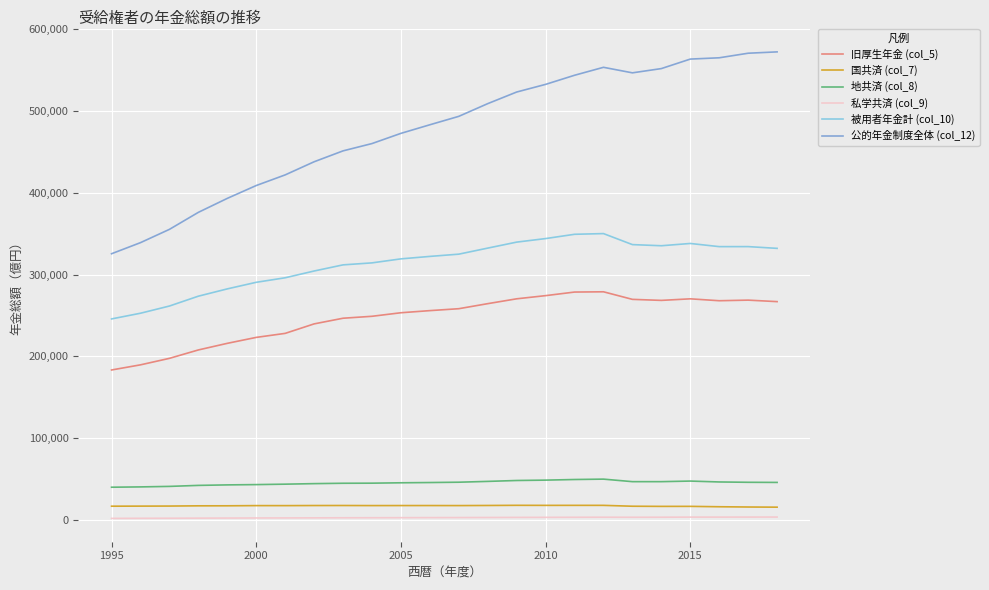

True or false: 旧厚生年金 (col_5) and 地共済 (col_8) intersect in this chart.

False